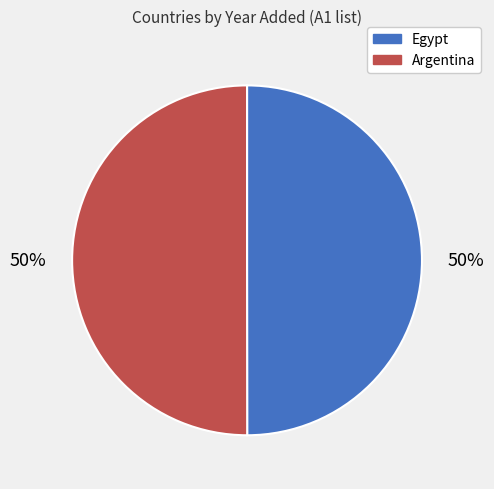

To the nearest percent, what portion does Argentina represent?

50%